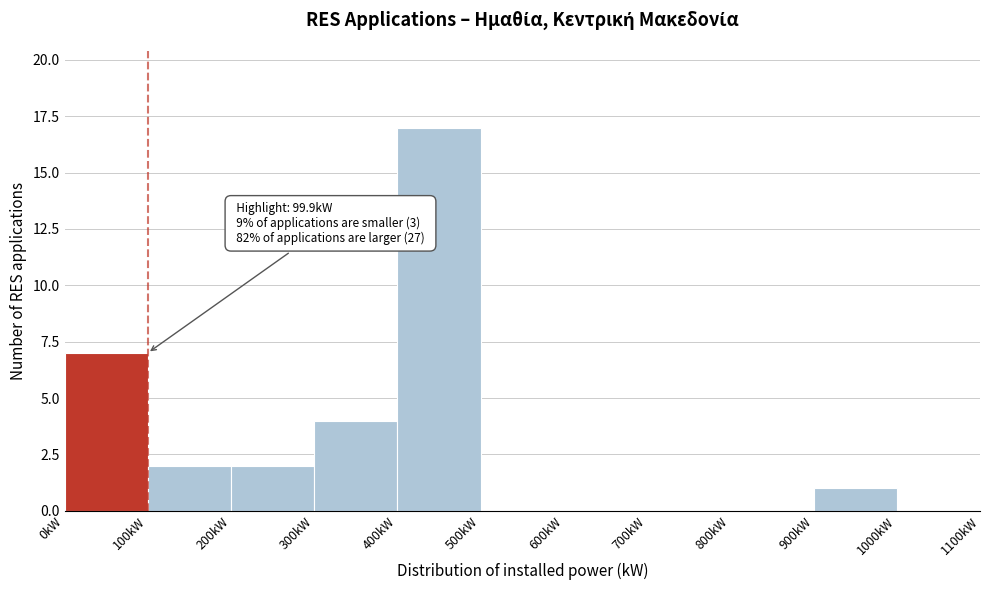

Over which range of the x-axis is the bar tallest?

400 to 500